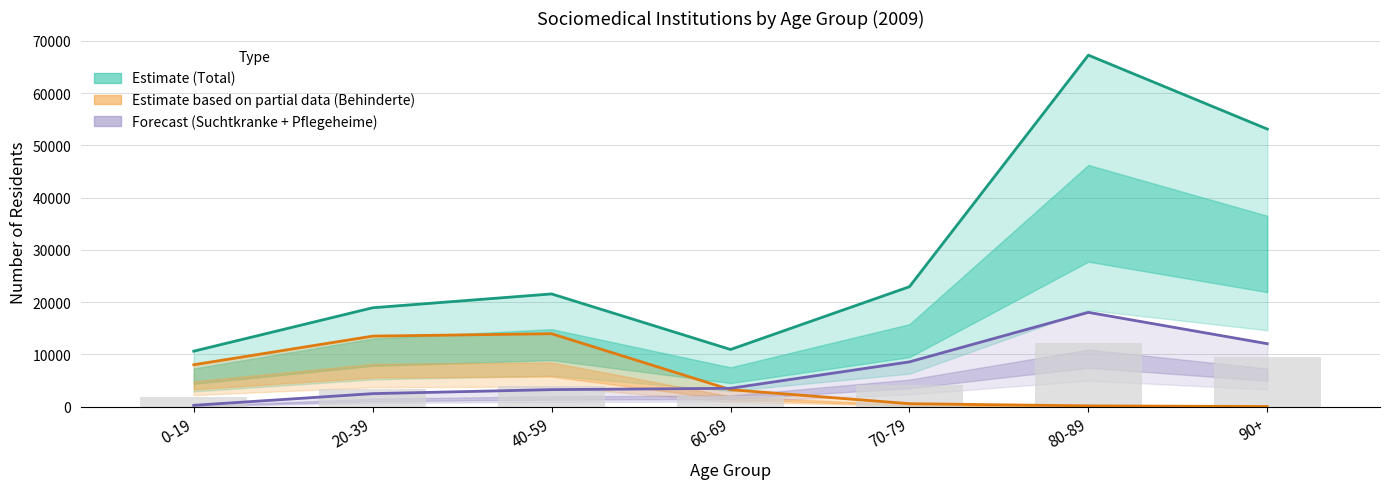

The Bar (partial) series shows 16720.9 at 80-89. True or false?

False